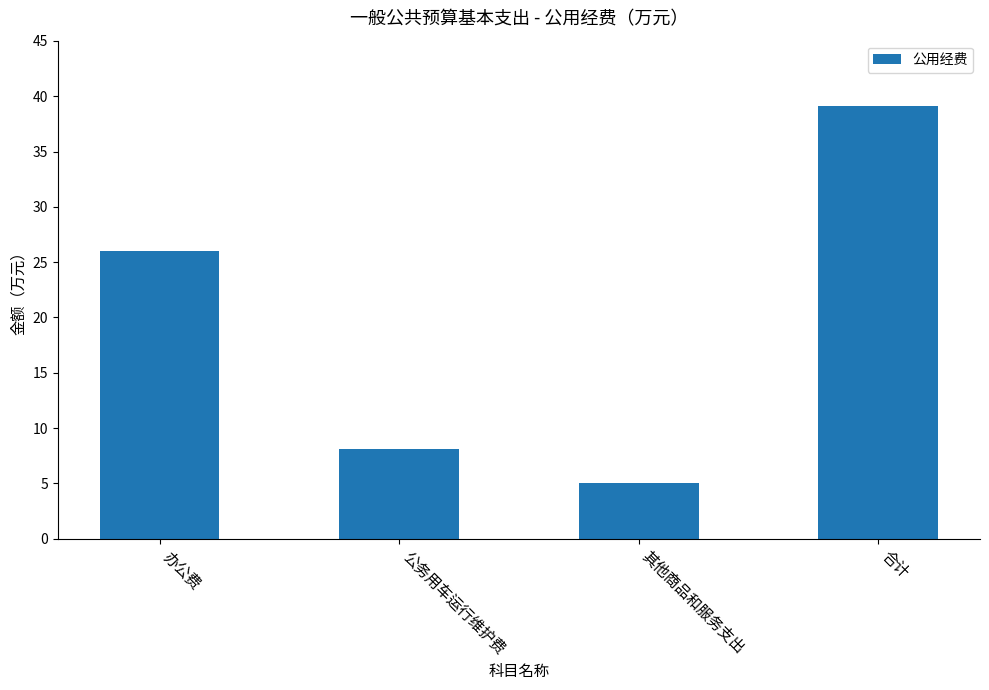

The value at 办公费 is 41.3. True or false?

False